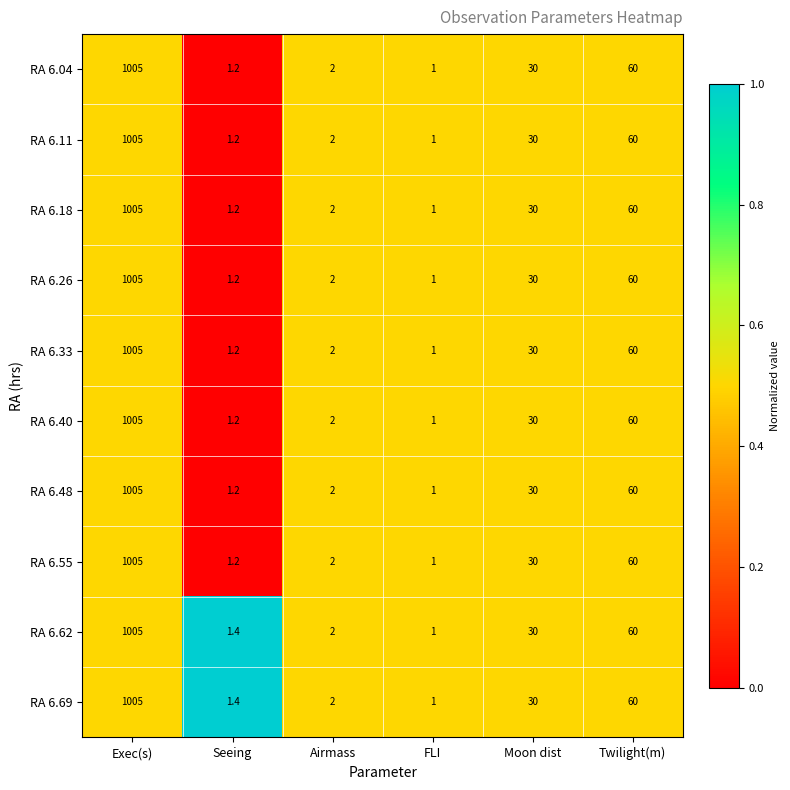

Rank the categories by RA 6.55 value from lowest to highest.

FLI, Seeing, Airmass, Moon dist, Twilight(m), Exec(s)